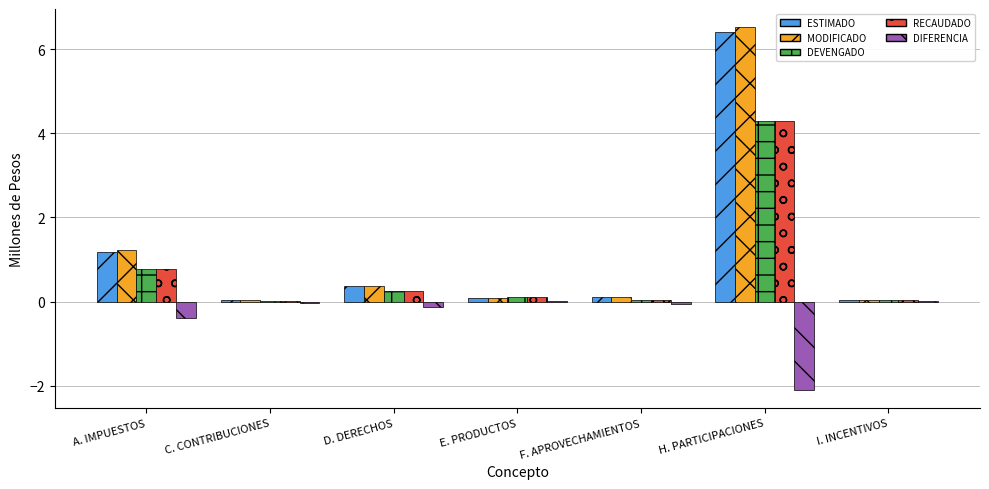

At which category is the sum across all series the highest?

H. PARTICIPACIONES